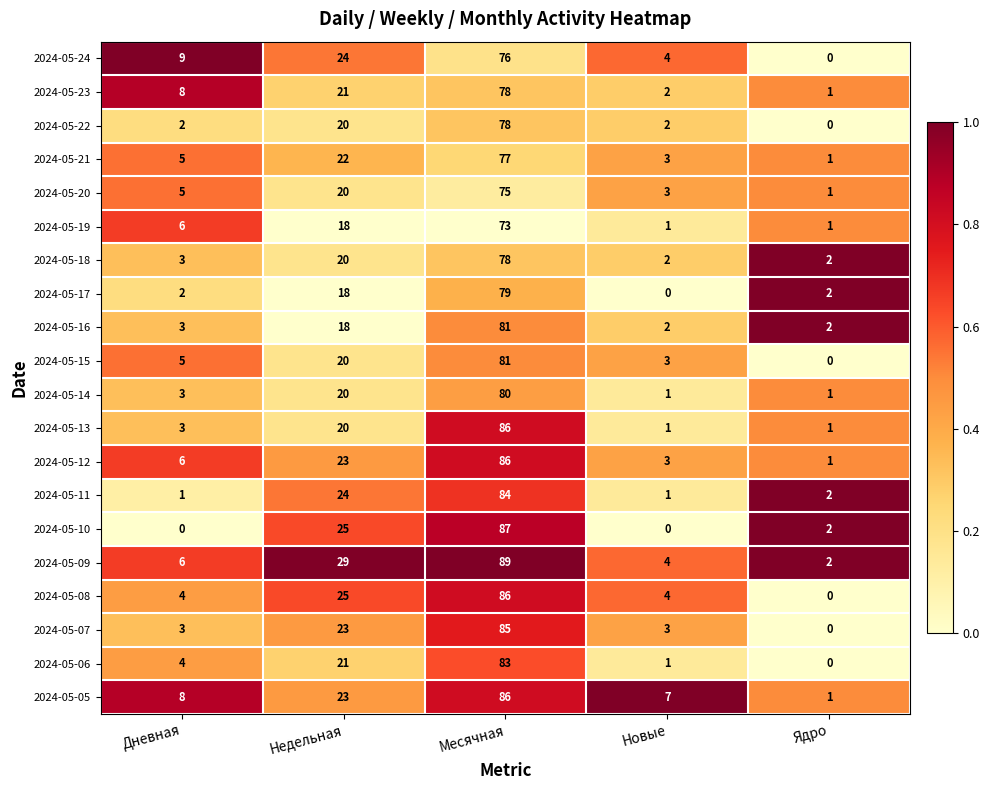

List the labels in order of 2024-05-23 value, largest first.

Месячная, Недельная, Дневная, Новые, Ядро